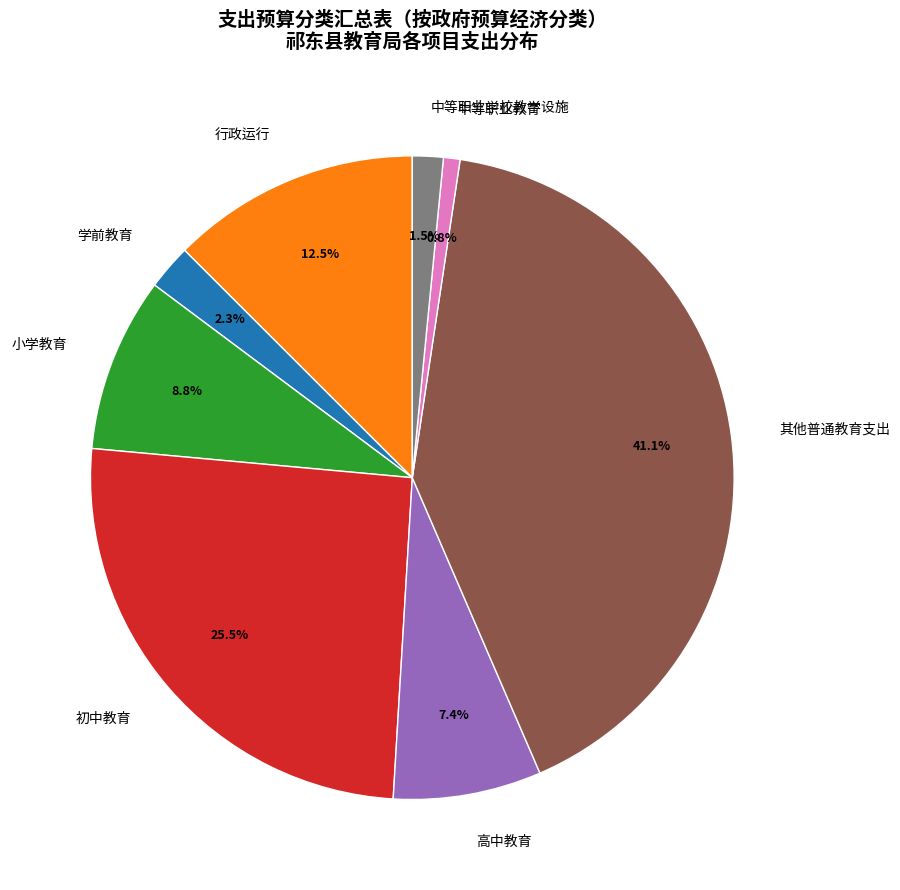

What percentage do 中等职业教育 and 小学教育 together represent?

9.6%